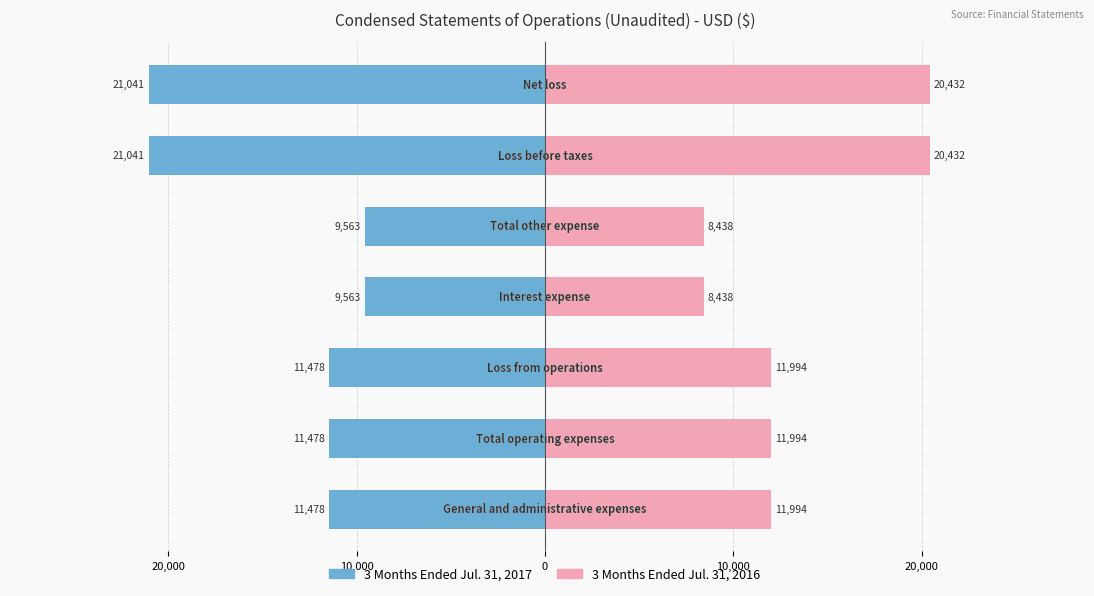

How many values in the 3 Months Ended Jul. 31, 2017 series exceed -11478?

2